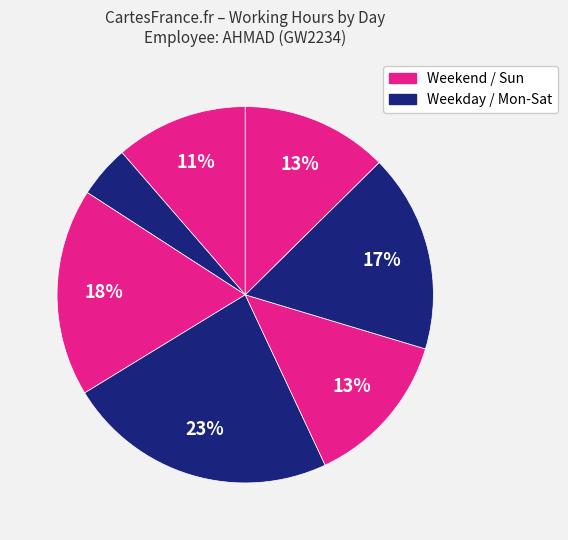

How many segments does this pie chart have?

7